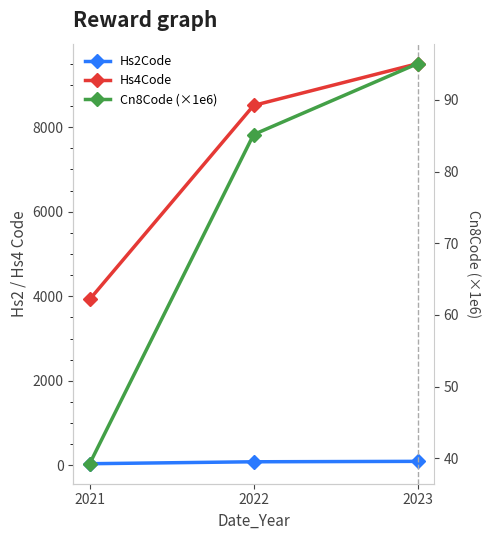

Does the chart display data point markers on the line(s)?

Yes